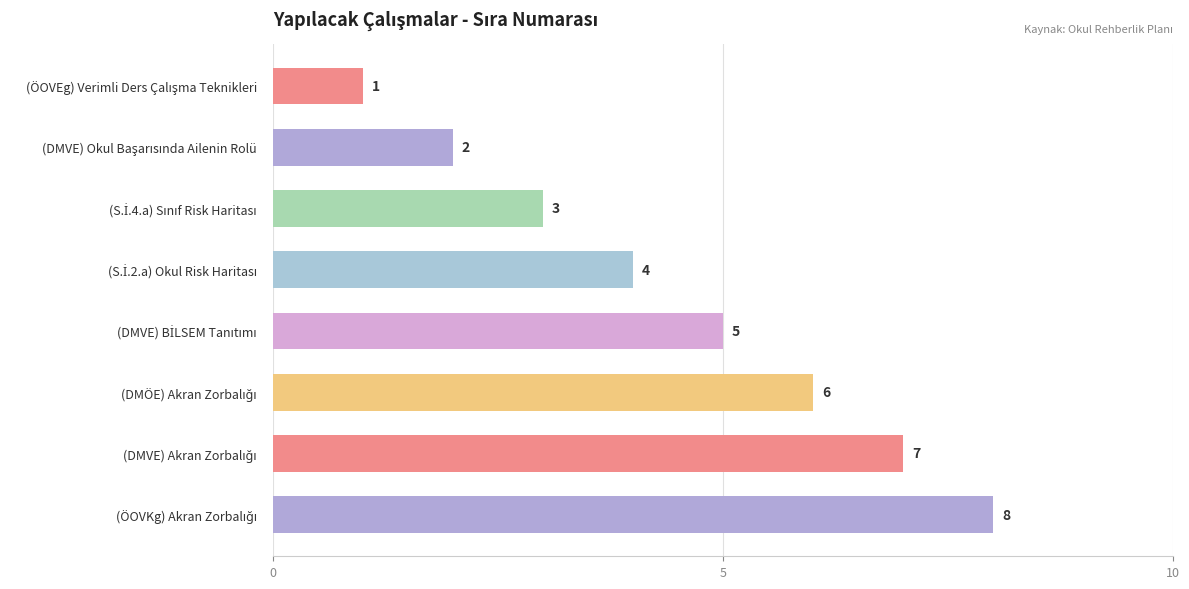

What is the value of the 4th bar from the top?

4